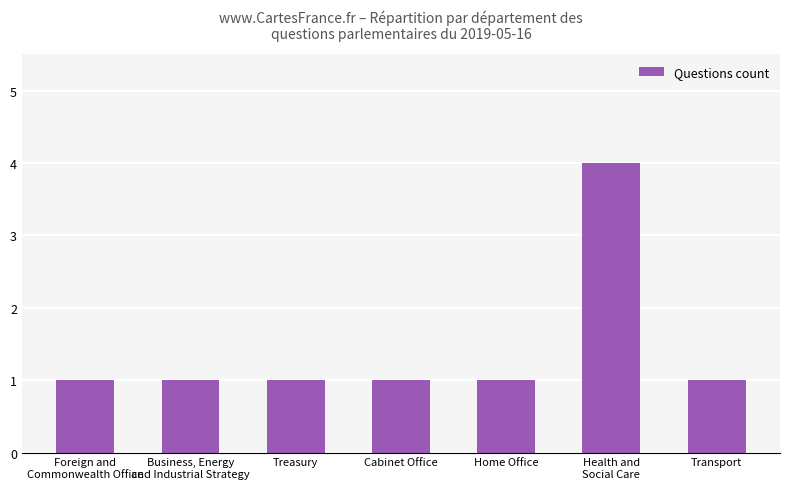

Reading left to right, extract all data points from this chart.

Foreign and
Commonwealth Office=1	Business, Energy
and Industrial Strategy=1	Treasury=1	Cabinet Office=1	Home Office=1	Health and
Social Care=4	Transport=1